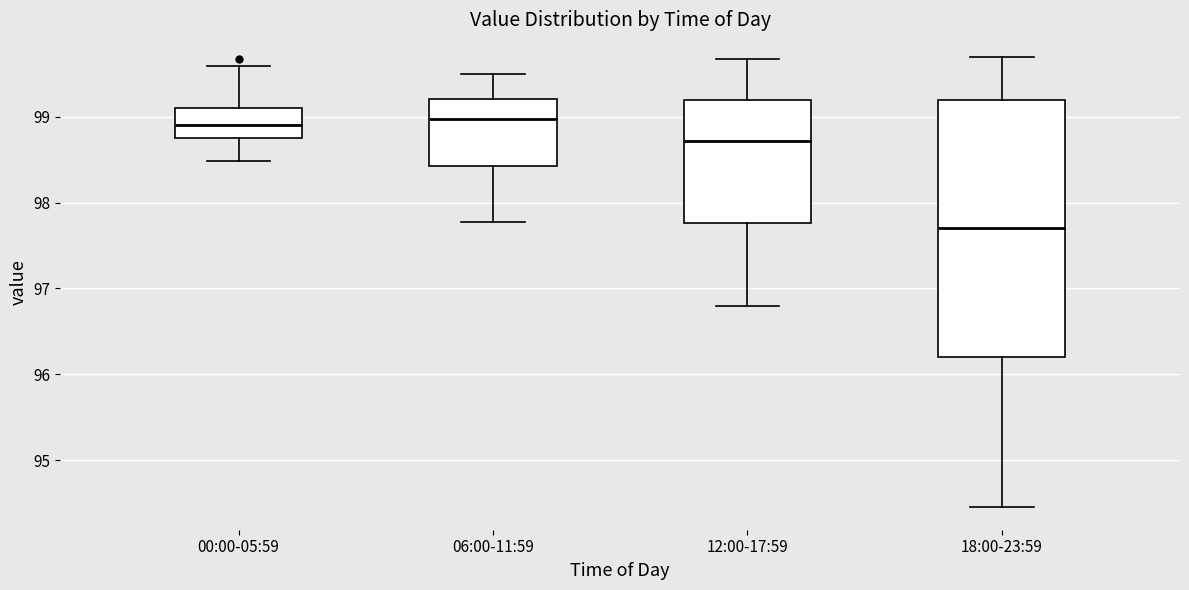

Where does the lower whisker of the box for 18:00-23:59 end on the y-axis? The values are not printed on the chart, so give them approximately, as read against the axis.

94.5